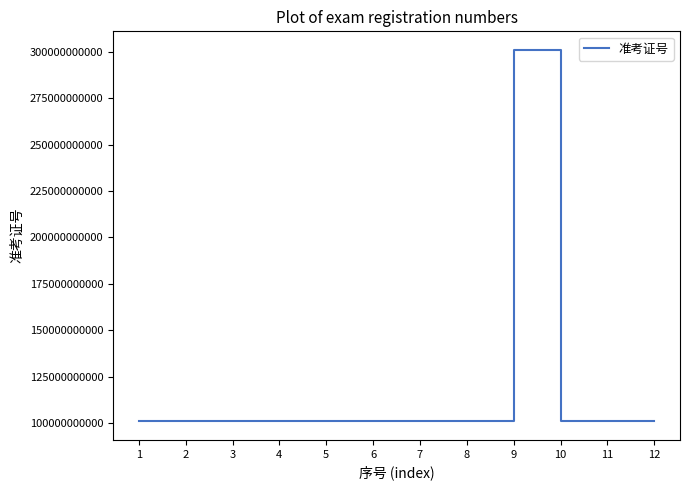

What is the greatest value displayed?

301010801925